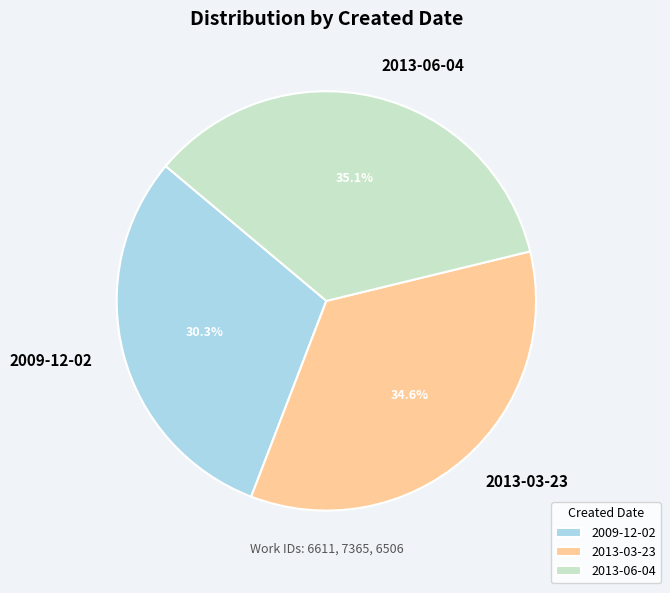

True or false: 2013-06-04 accounts for 46% of the total.

False